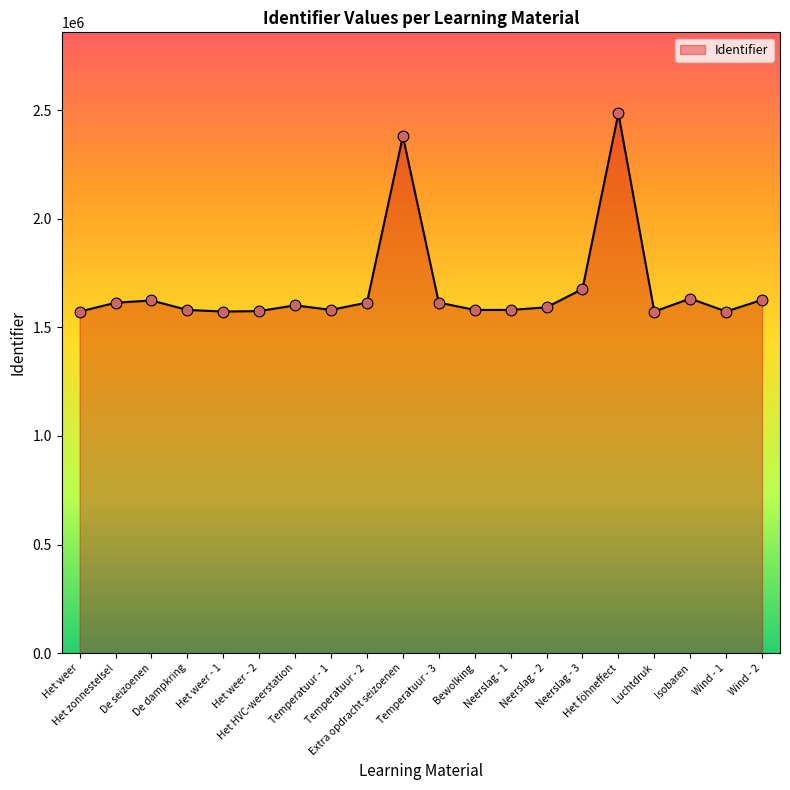

What is the change in value from De seizoenen to Neerslag - 1?

-43623